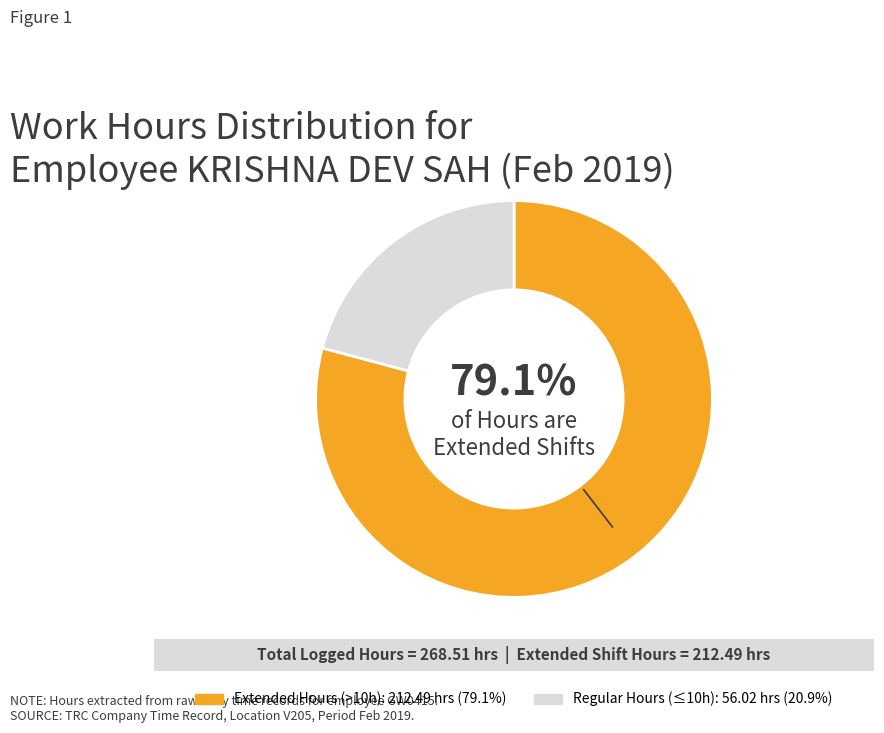

Does Extended Hours (>10h): 212.49 hrs (79.1%) represent more than half of the total?

Yes